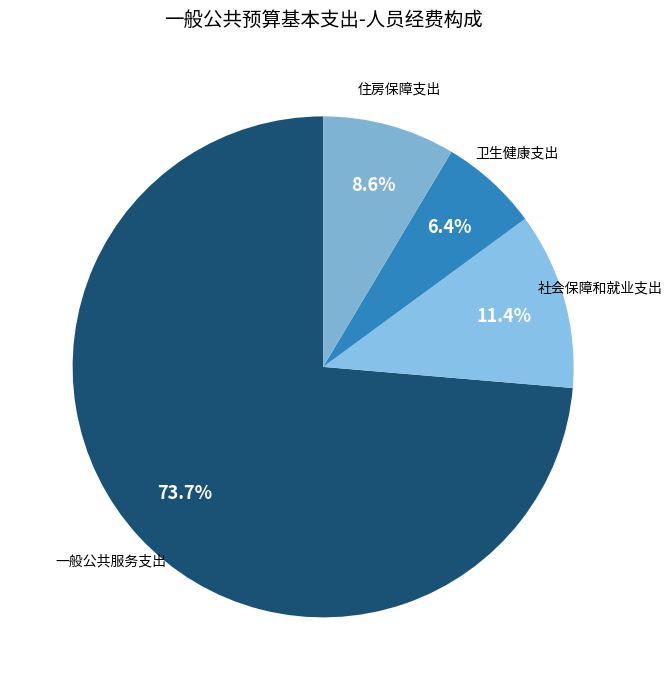

How many segments does this pie chart have?

4